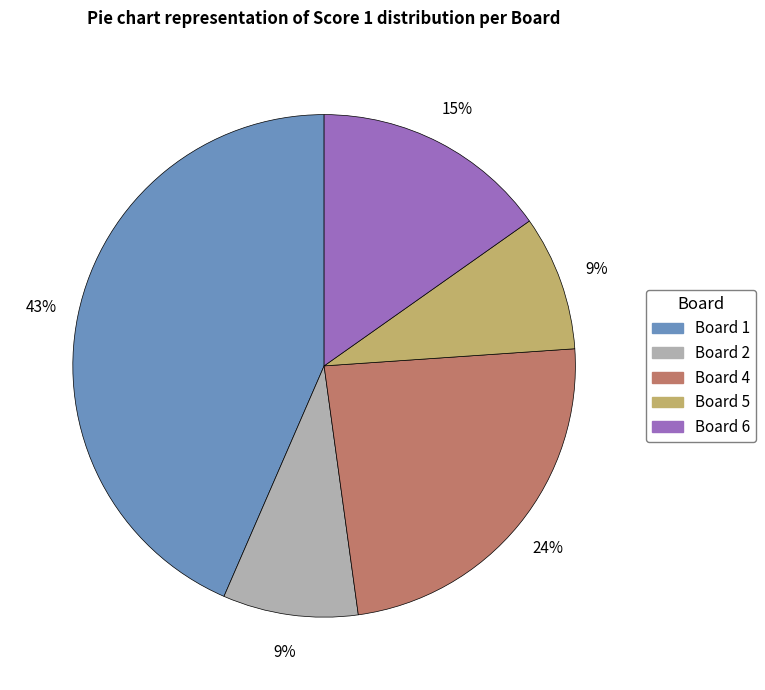

To the nearest percent, what is the average slice percentage?

20%